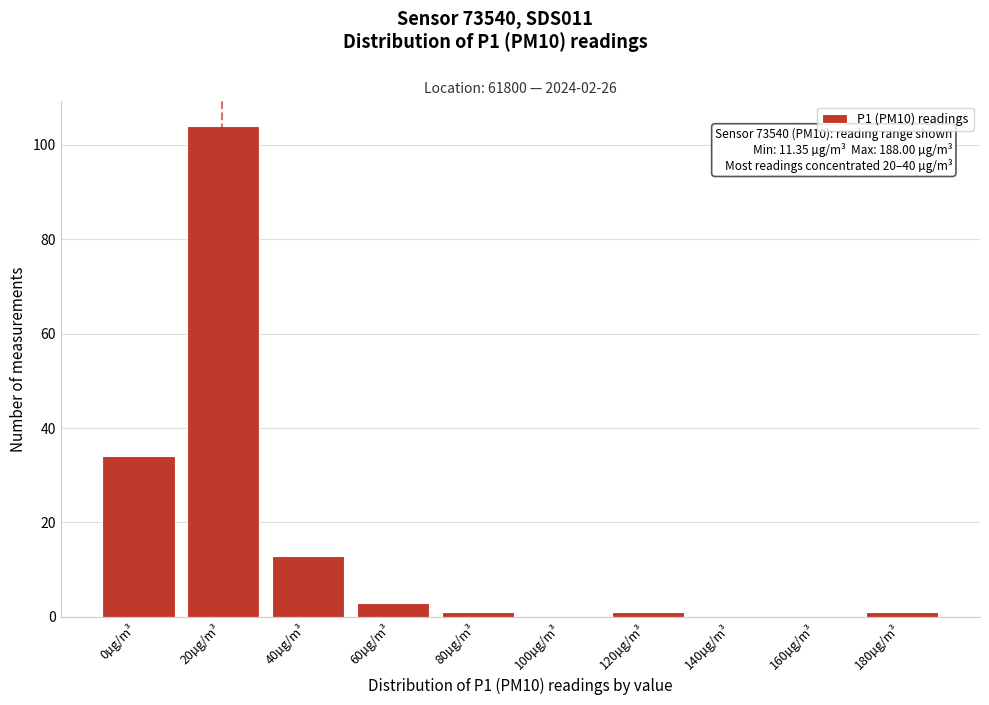

Reading right to left, transcribe all the data shown in this chart.

180µg/m³=1	160µg/m³=0	140µg/m³=0	120µg/m³=1	100µg/m³=0	80µg/m³=1	60µg/m³=3	40µg/m³=13	20µg/m³=104	0µg/m³=34